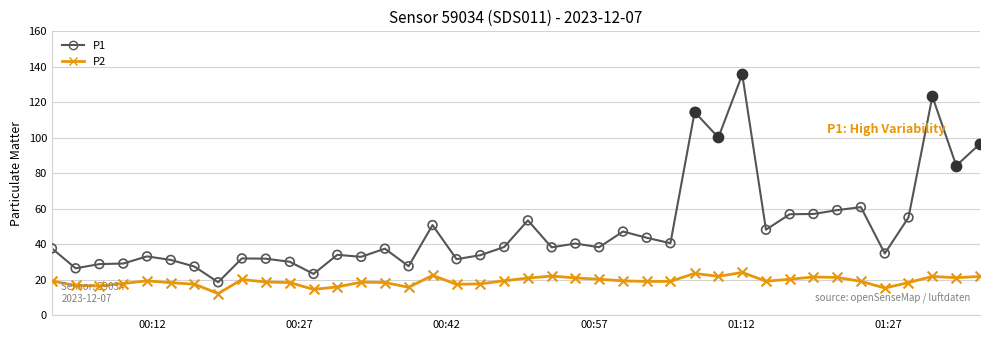

Which series has the widest spread of values?

P1